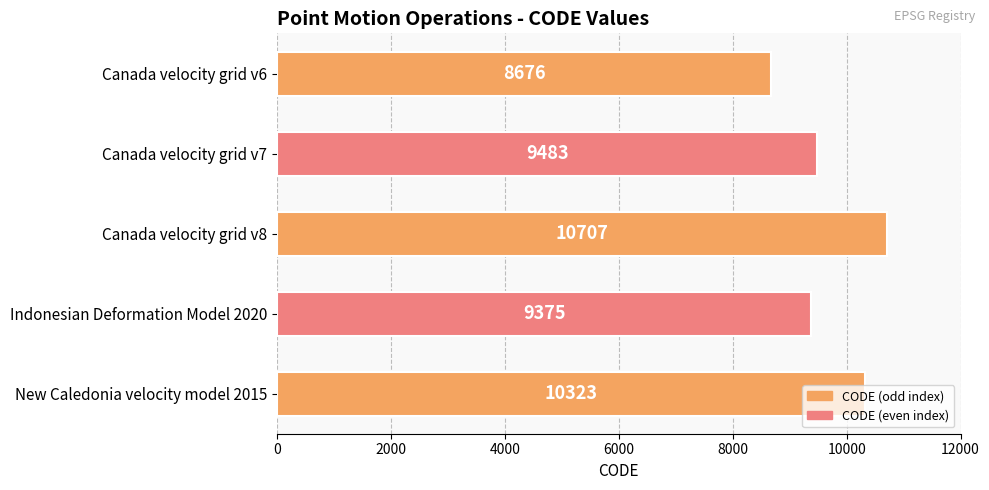

How many bars are there in total?

5